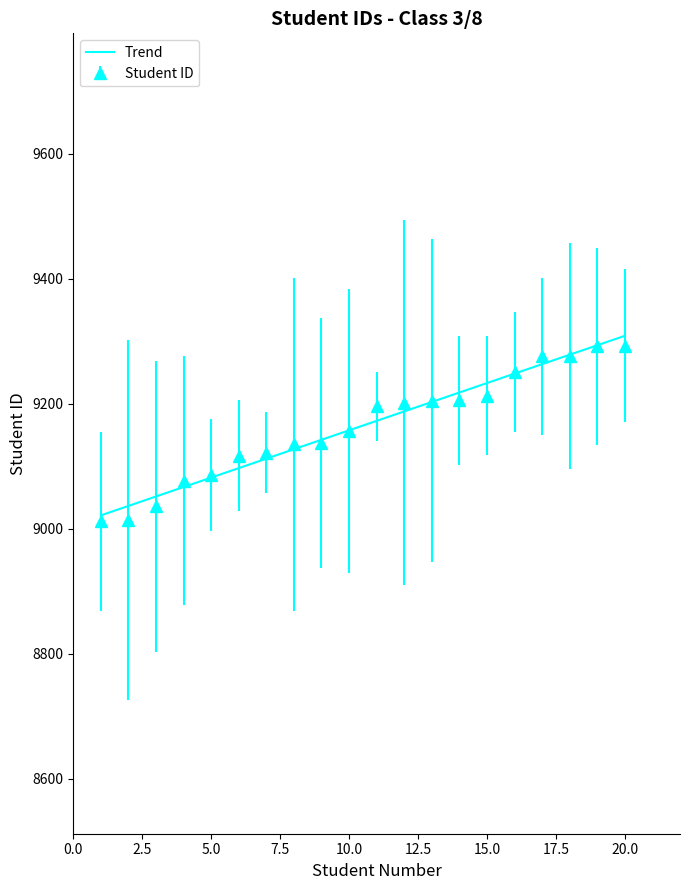

Does the chart display data point markers on the line(s)?

No